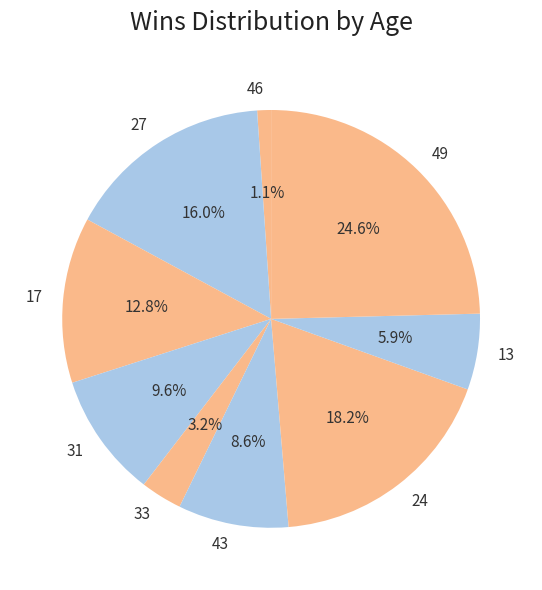

Combined, what portion of the pie is 33 and 13?

9.1%